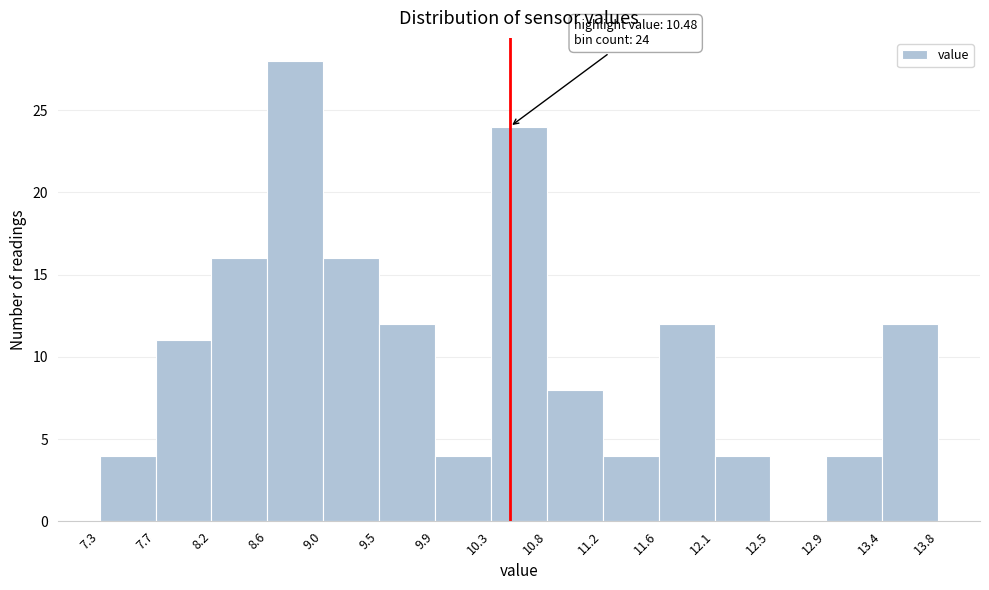

Which range on the x-axis has the tallest bar?

8.6 to 9.0